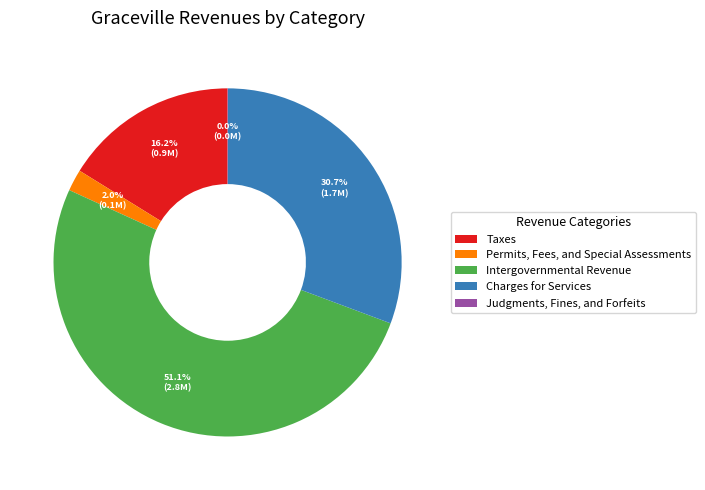

Is it true that Charges for Services is 31% of the pie?

True